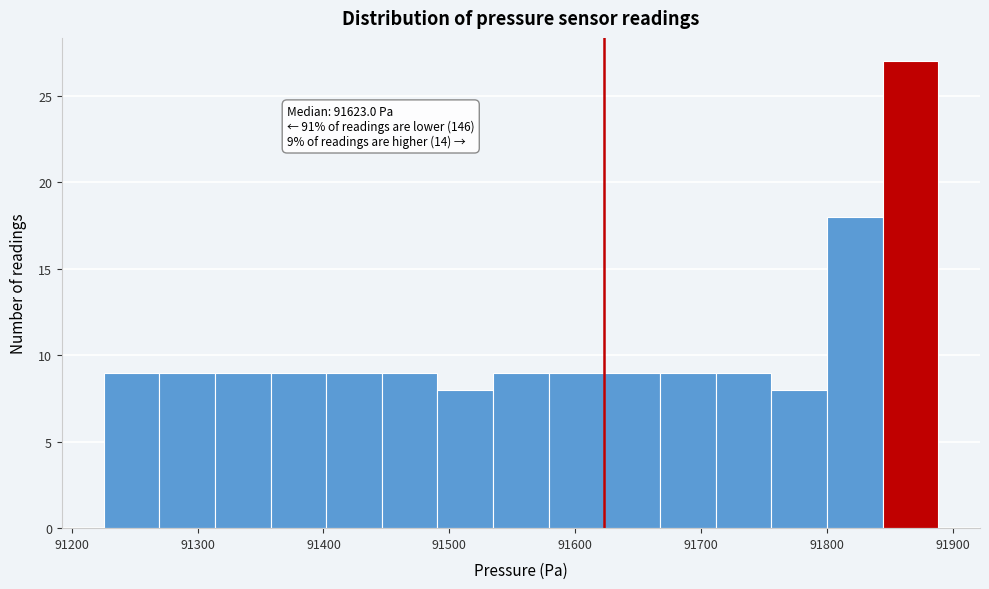

Over which range of the x-axis is the bar tallest?

91840 to 91890